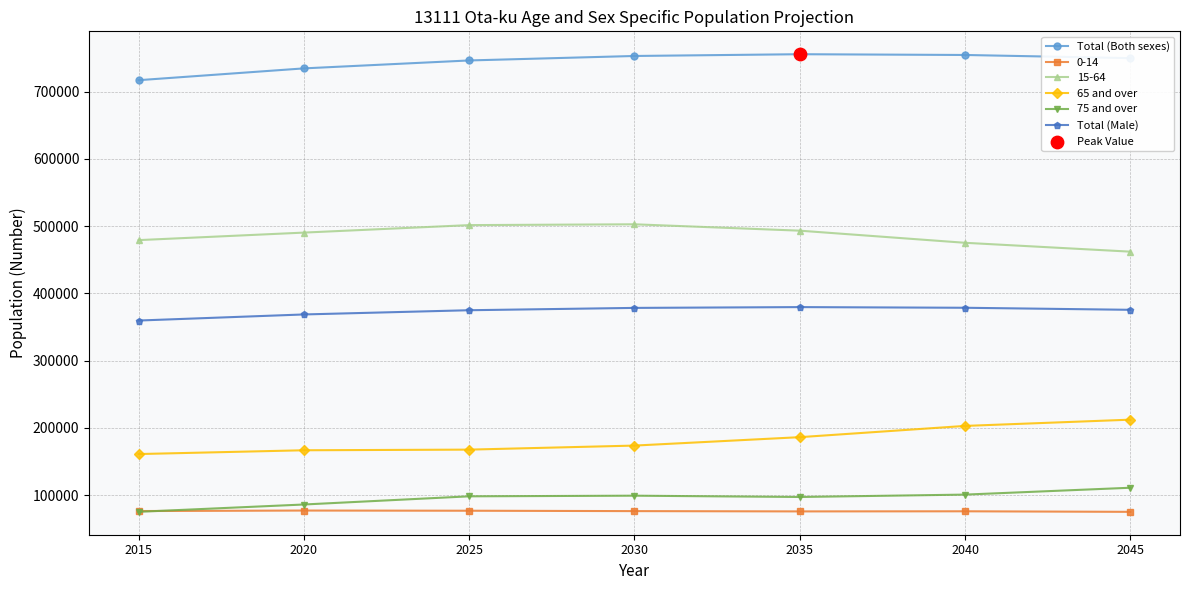

Rank the series at 2045 from lowest to highest value.

0-14, 75 and over, 65 and over, Total (Male), 15-64, Total (Both sexes)